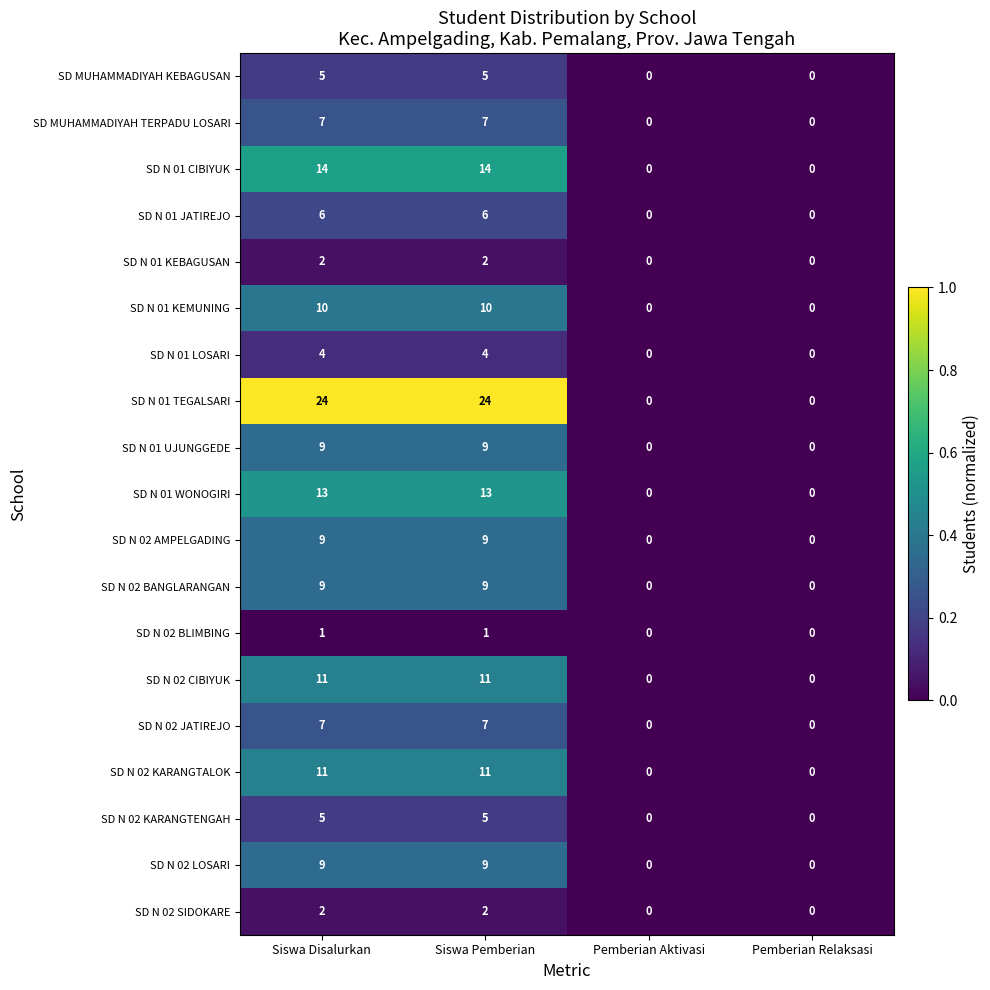

Is it true that SD N 02 LOSARI equals 4 at Siswa Pemberian?

False